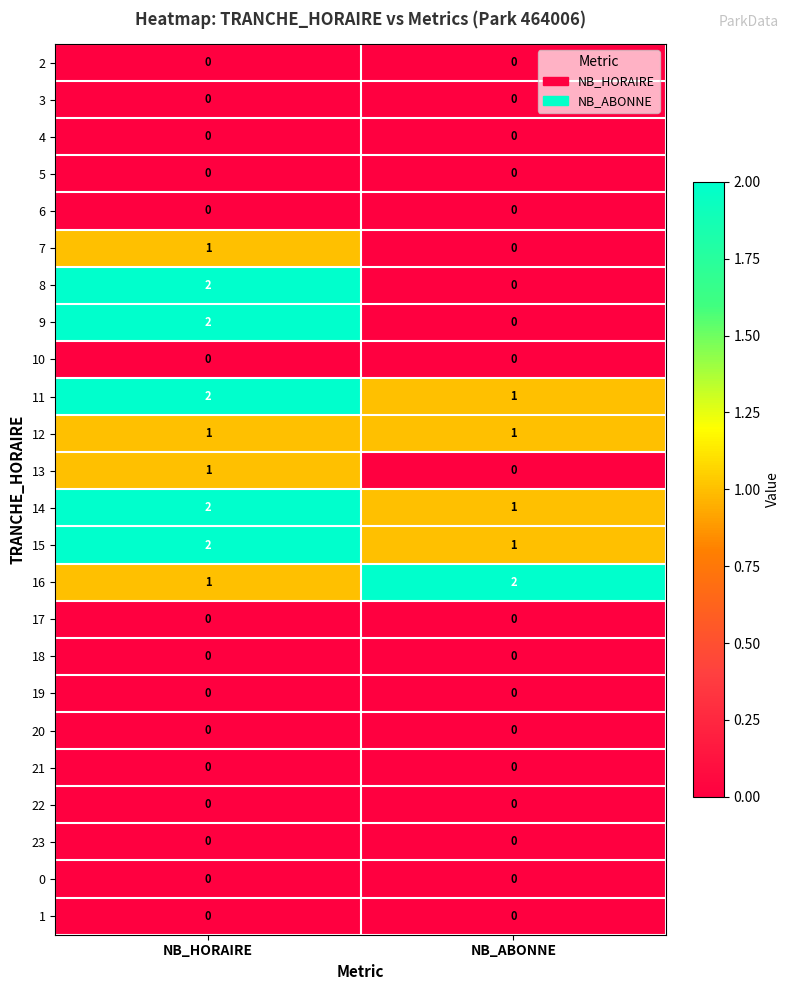

Where is 15 nearest to the value 1?

NB_ABONNE